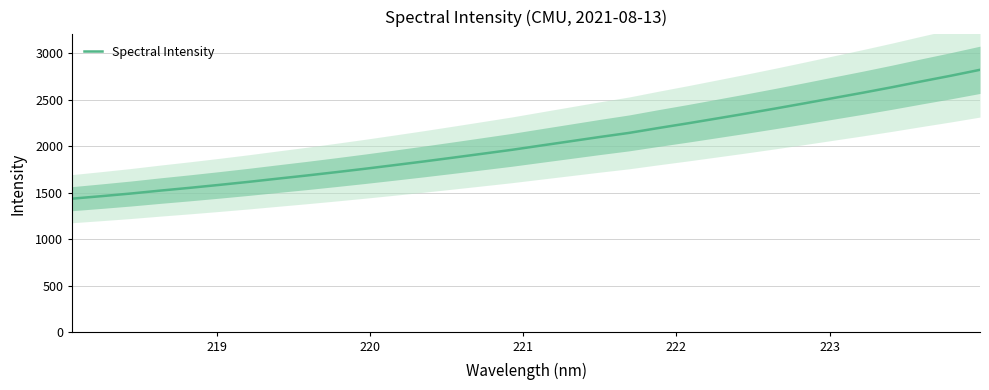

What is the lowest value of the Spectral Intensity series?

1436.1